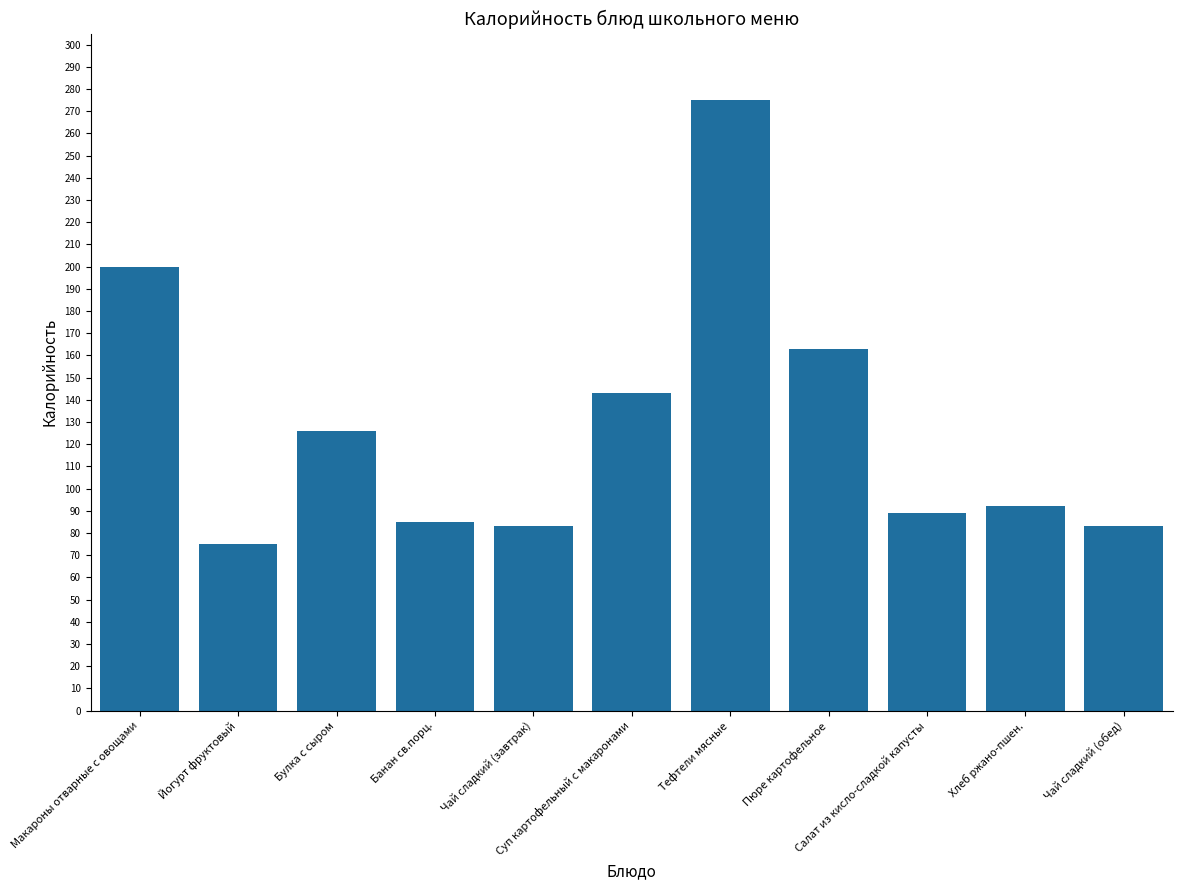

The chart shows a value of 275 at Тефтели мясные. True or false?

True